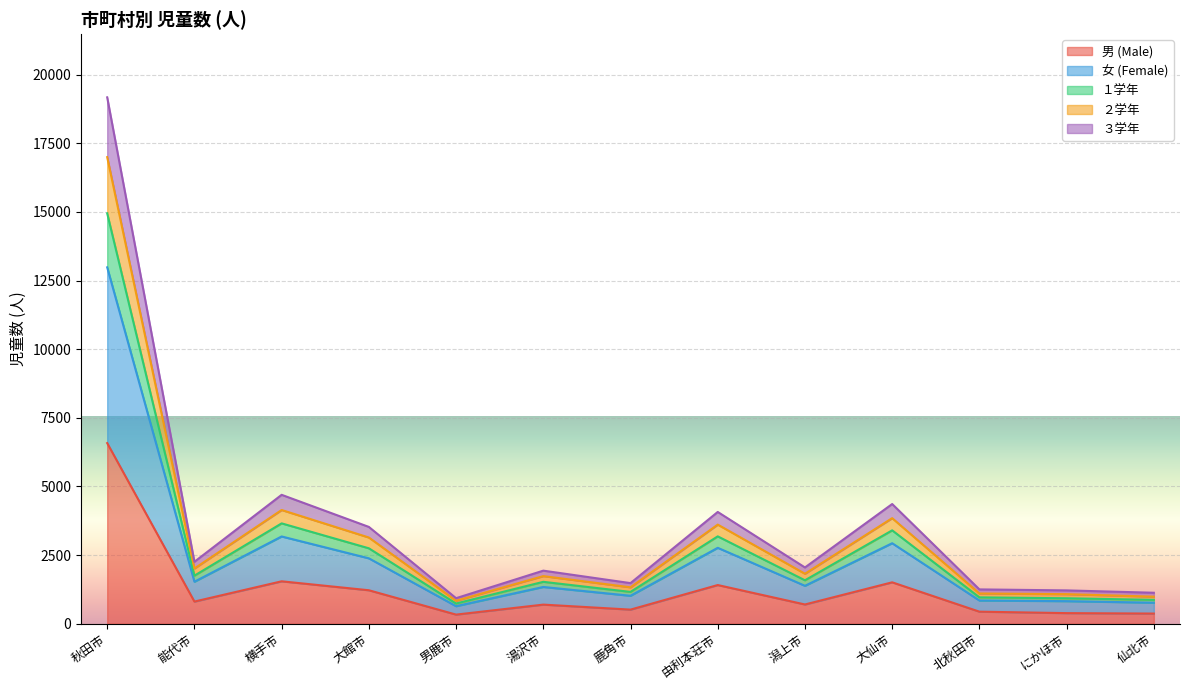

The value of ２学年 at 潟上市 is 1822. True or false?

True